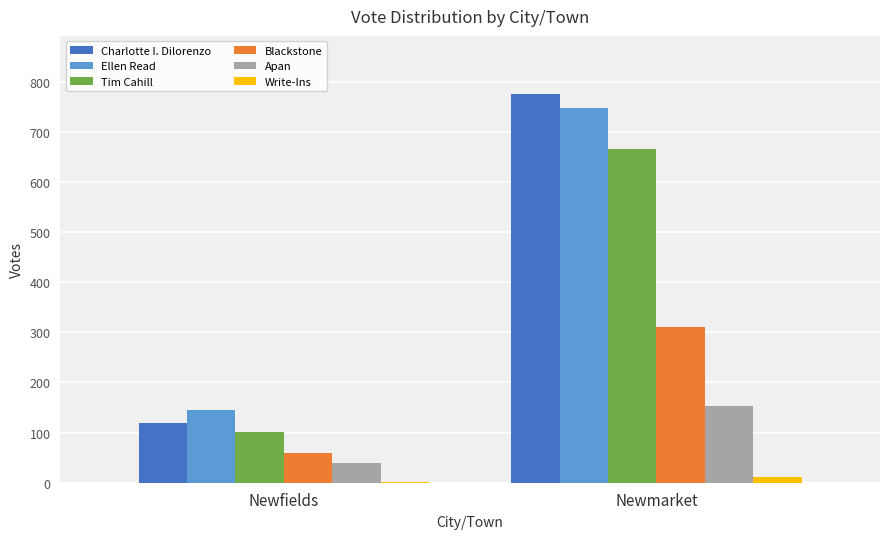

Is it true that Ellen Read equals 748 at Newmarket?

True